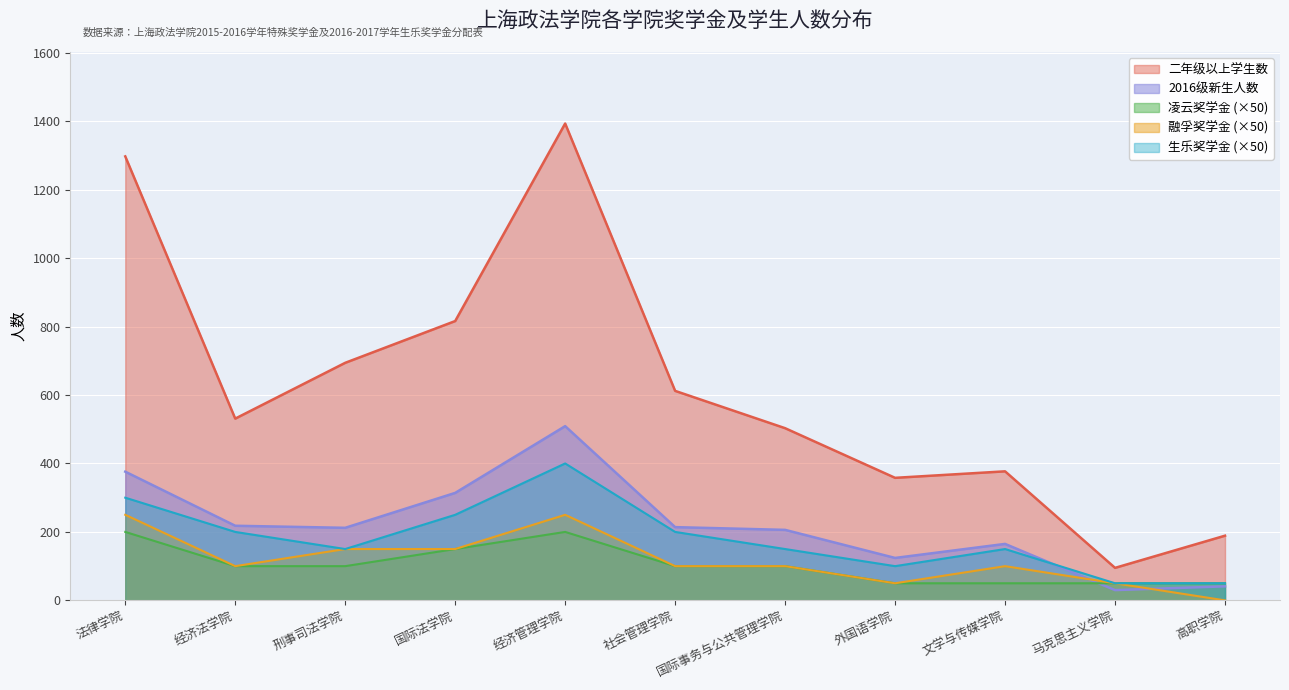

Between 法律学院 and 外国语学院, which series saw the biggest shift?

二年级以上学生数